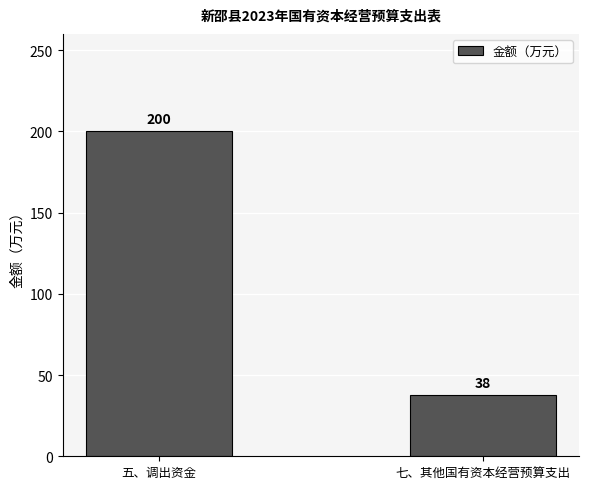

Reading right to left, extract all data points from this chart.

38	200